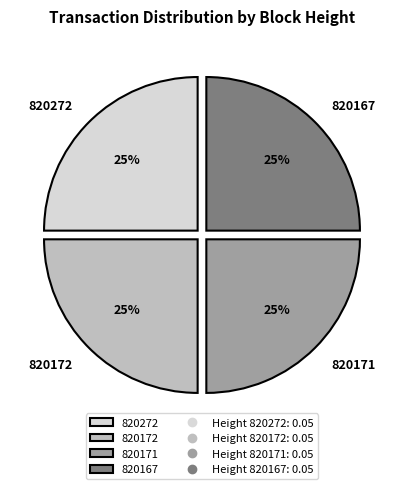

How many segments does this pie chart have?

4